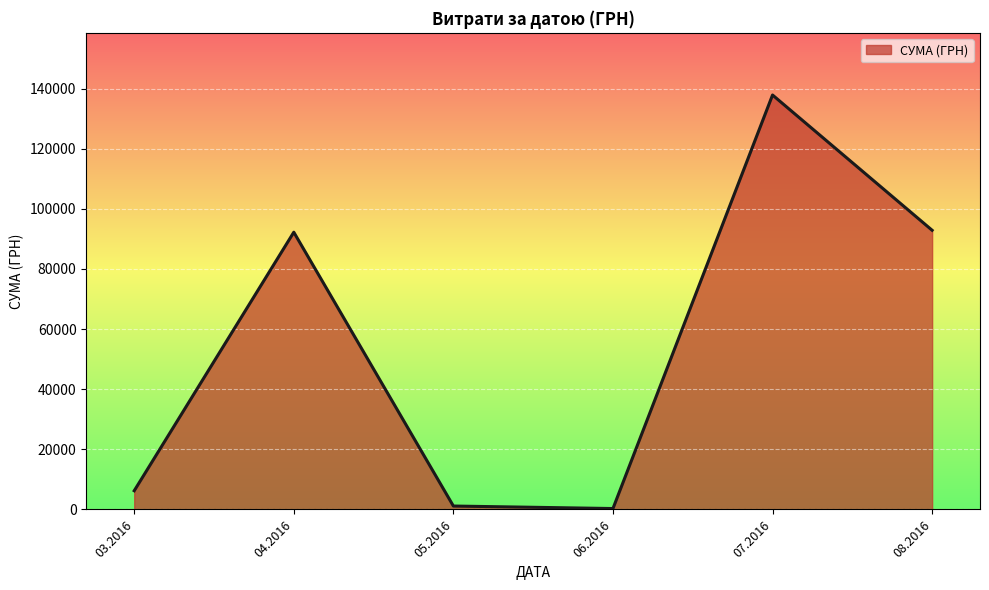

The value at 08.2016 is 92856.7. True or false?

True